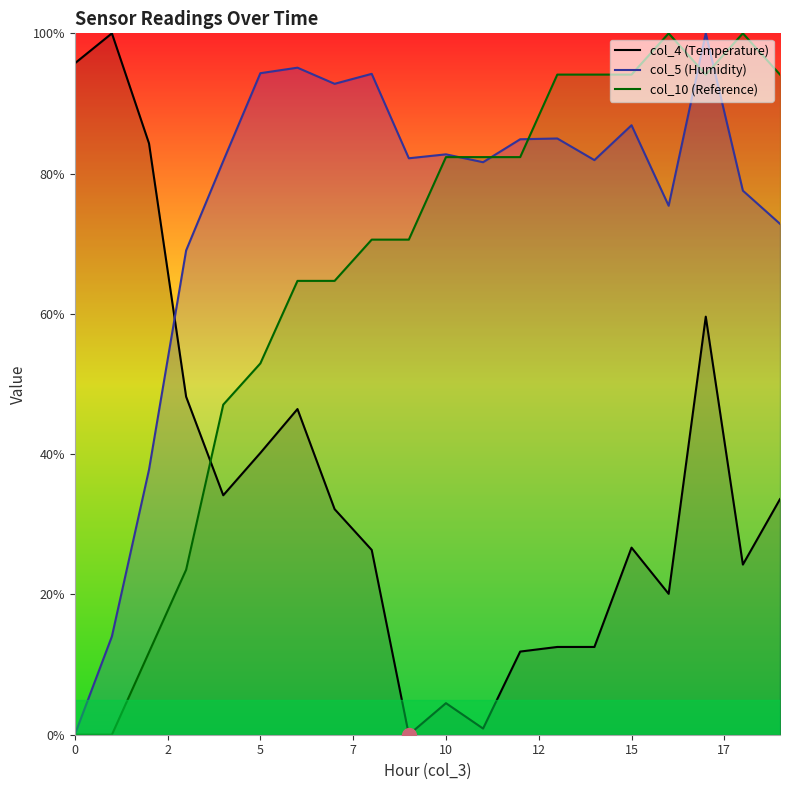

Rank the series by their average value, from highest to lowest.

col_5 (Humidity), col_10 (Reference), col_4 (Temperature)